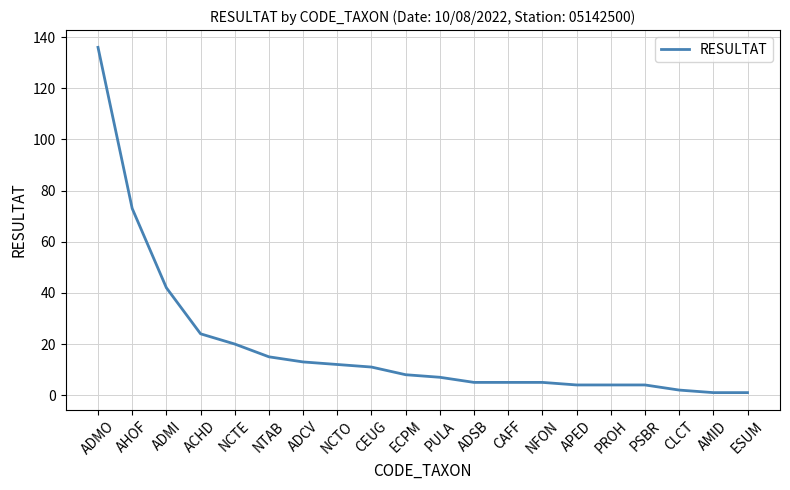

What is the change in value from AHOF to ADSB?

-68